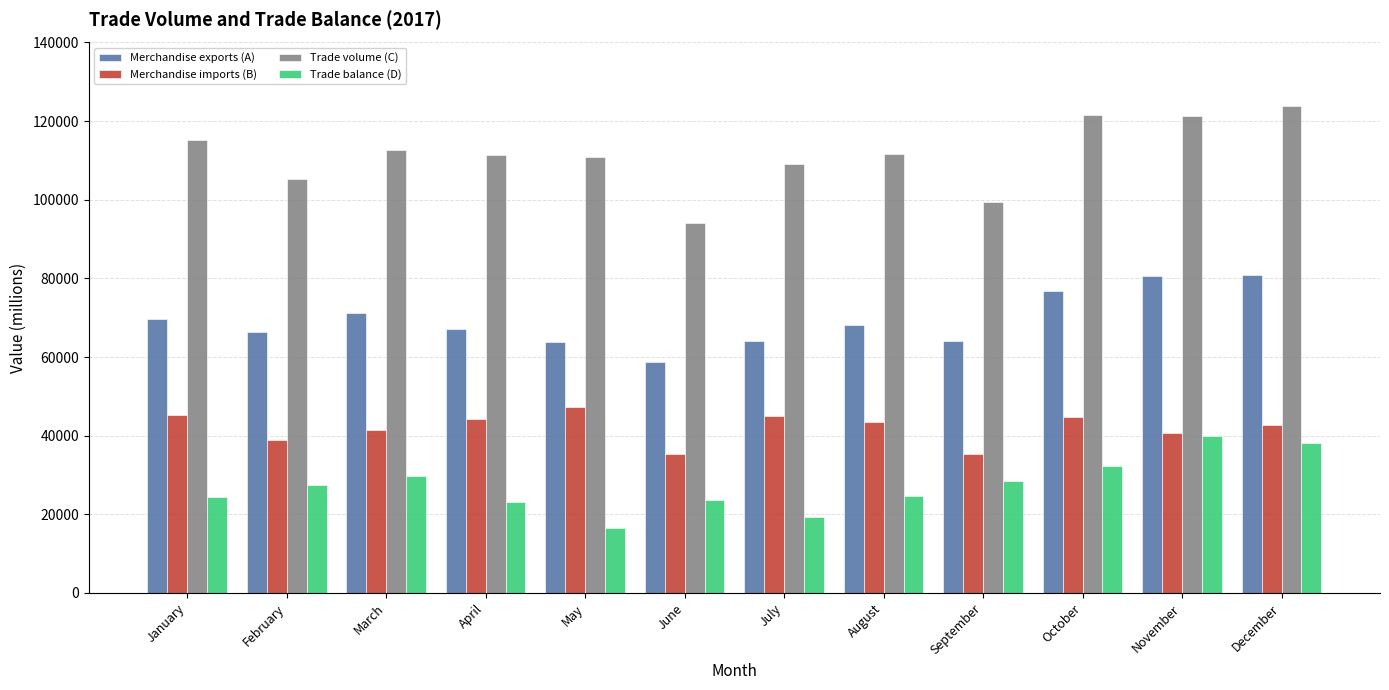

List the series in order of their overall mean, lowest first.

Trade balance (D), Merchandise imports (B), Merchandise exports (A), Trade volume (C)